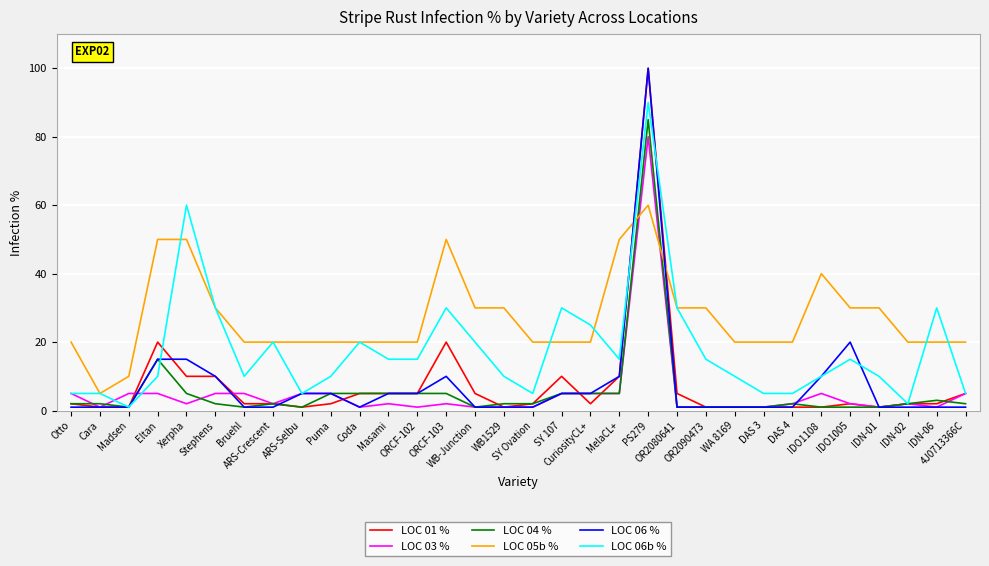

At how many categories does at least one series exceed 35?

6